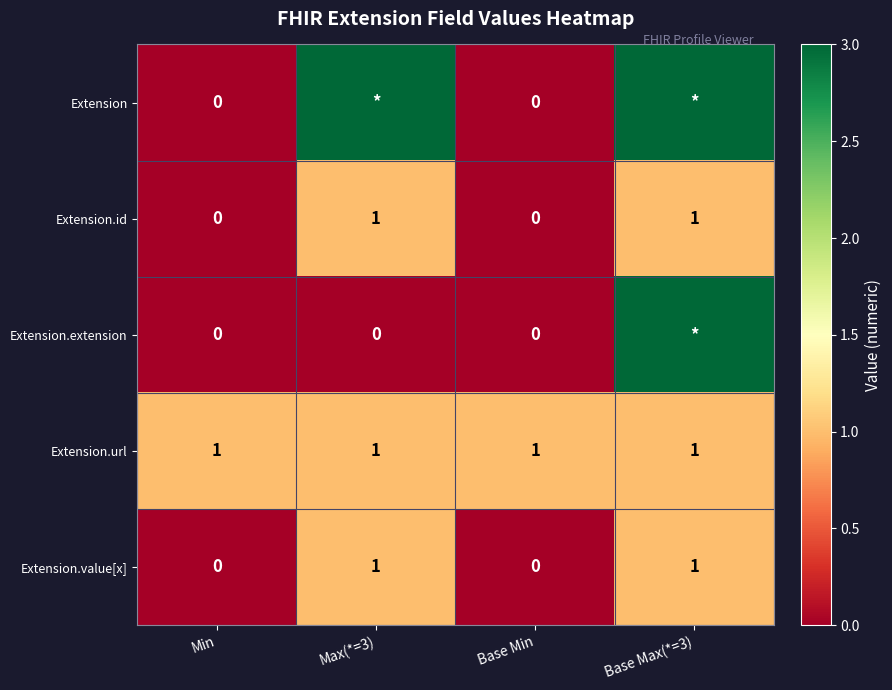

Which label corresponds to the largest value in the chart?

Max(*=3)